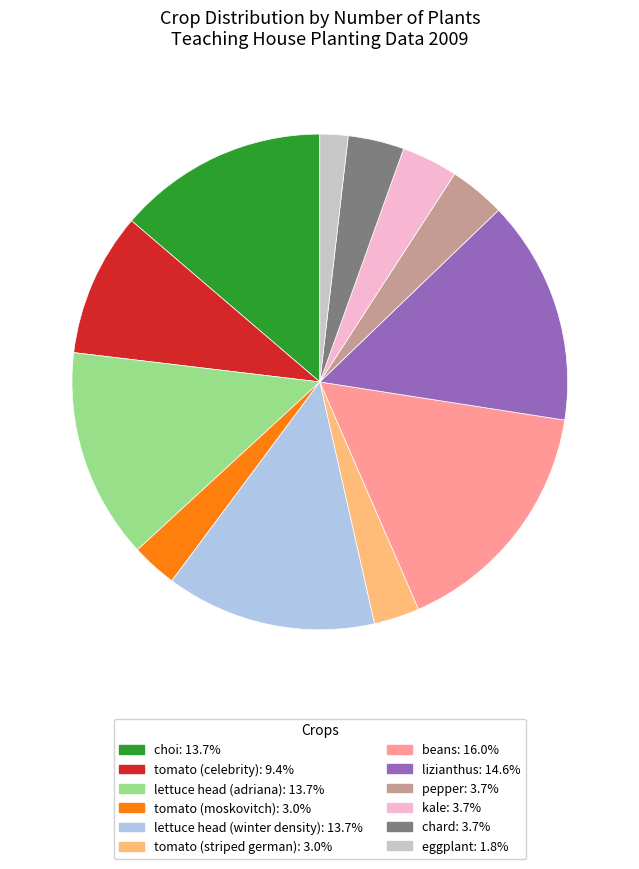

Is there any slice that represents more than half of the pie?

No